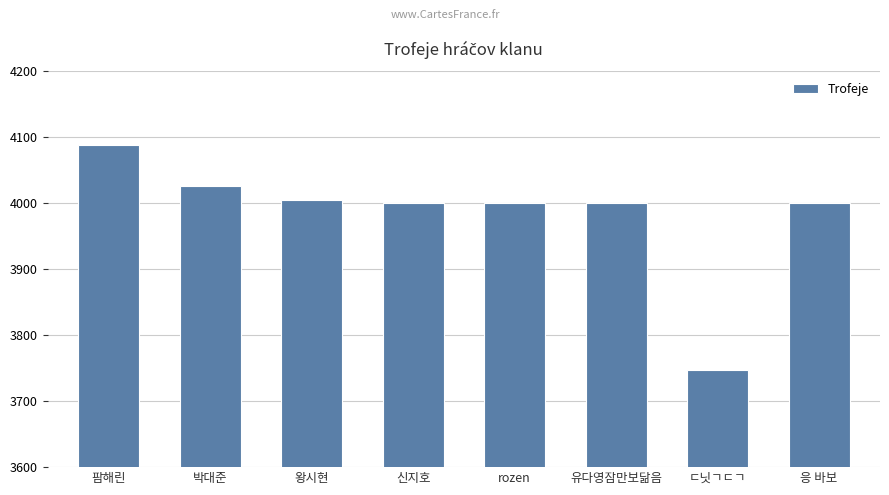

What is the sum of the values at 팜해린 and 왕시현?

8094